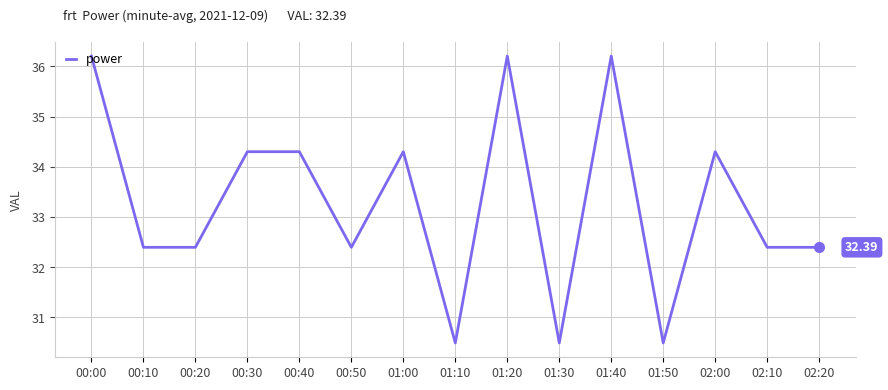

What is the sum of the values at 00:30 and 01:00?

68.6